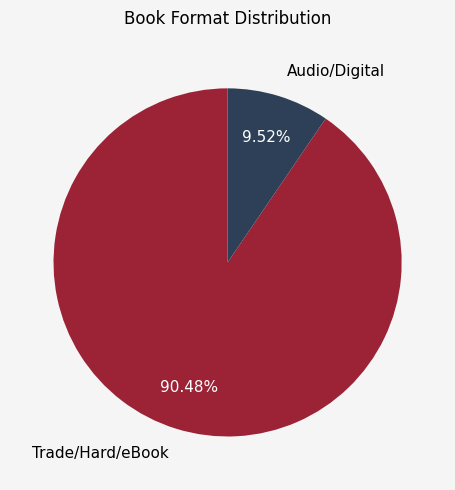

Between Audio/Digital and Trade/Hard/eBook, which is larger?

Trade/Hard/eBook